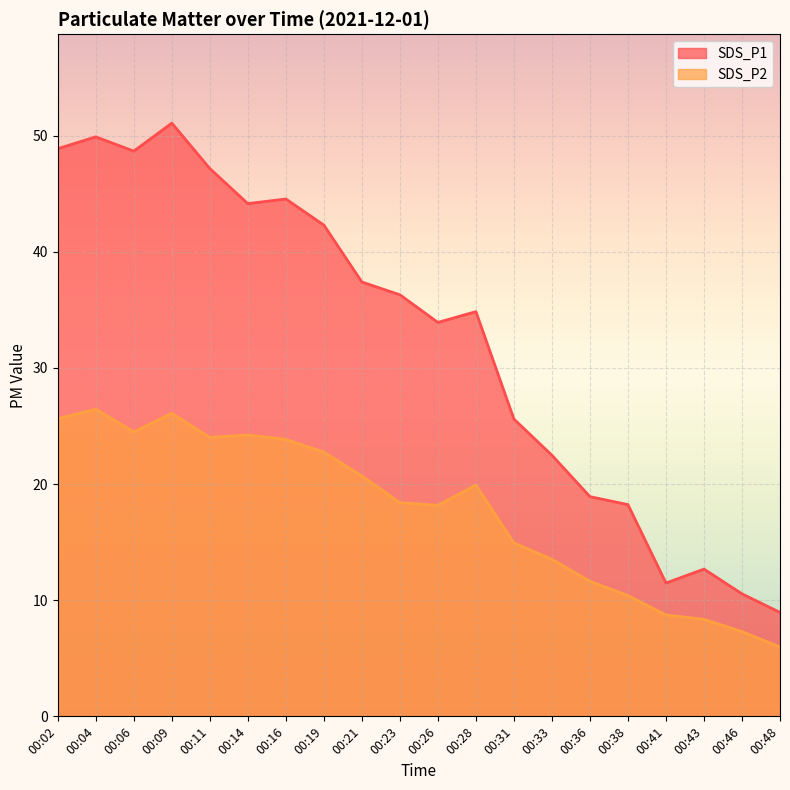

Reading left to right, transcribe all the data shown in this chart.

SDS_P1: 00:02=48.9	00:04=49.9	00:06=48.7	00:09=51.1	00:11=47.2	00:14=44.1	00:16=44.5	00:19=42.3	00:21=37.4	00:23=36.3	00:26=33.9	00:28=34.9	00:31=25.6	00:33=22.5	00:36=18.9	00:38=18.2	00:41=11.5	00:43=12.7	00:46=10.6	00:48=8.9
SDS_P2: 00:02=25.6	00:04=26.4	00:06=24.5	00:09=26.1	00:11=24.0	00:14=24.2	00:16=23.9	00:19=22.8	00:21=20.7	00:23=18.4	00:26=18.2	00:28=19.9	00:31=14.9	00:33=13.5	00:36=11.6	00:38=10.4	00:41=8.7	00:43=8.3	00:46=7.3	00:48=6.0